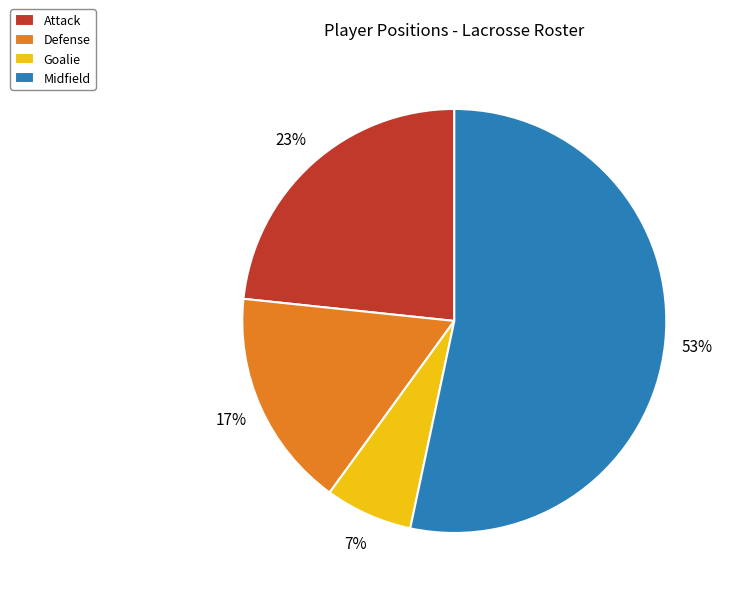

Does Goalie account for over 50% of the chart?

No